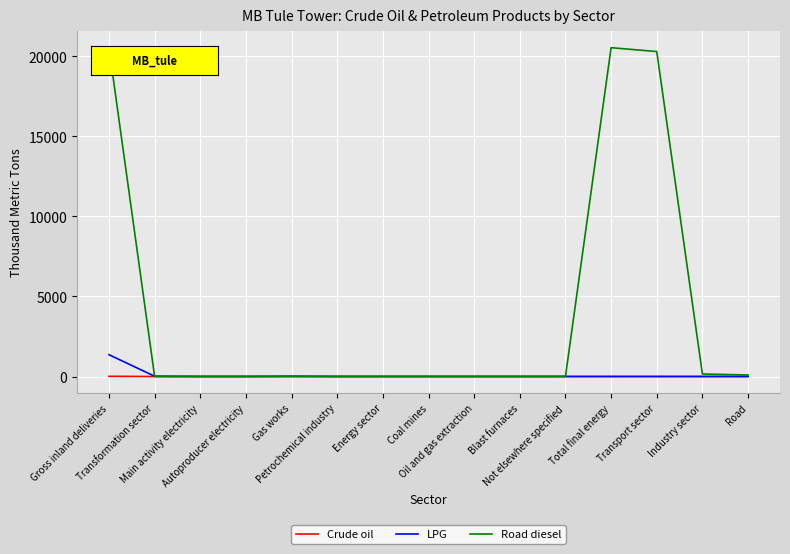

What is the maximum value shown in the chart?

20532